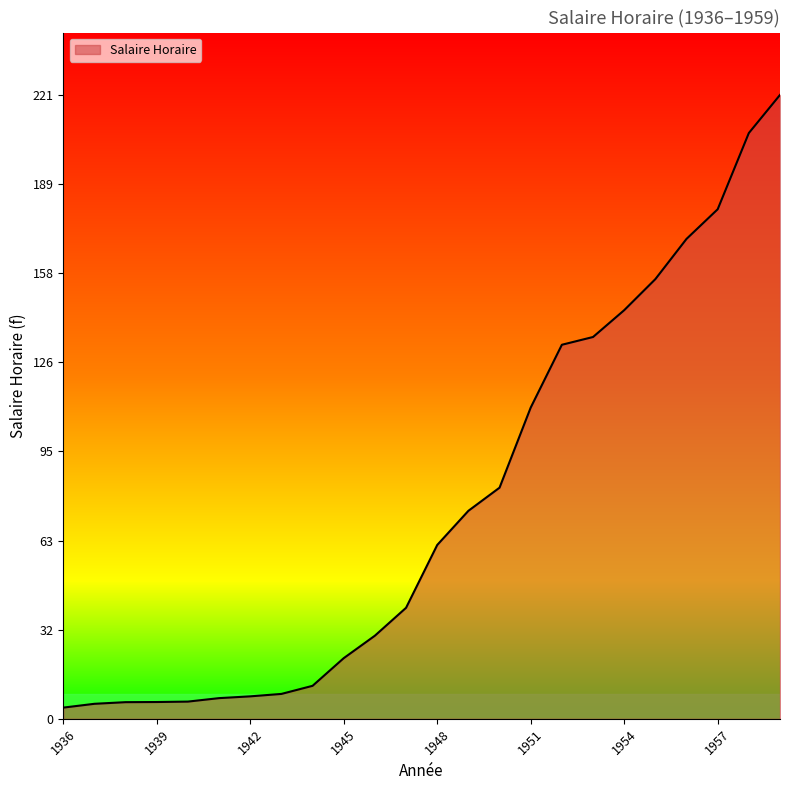

What is the greatest value displayed?

221.0